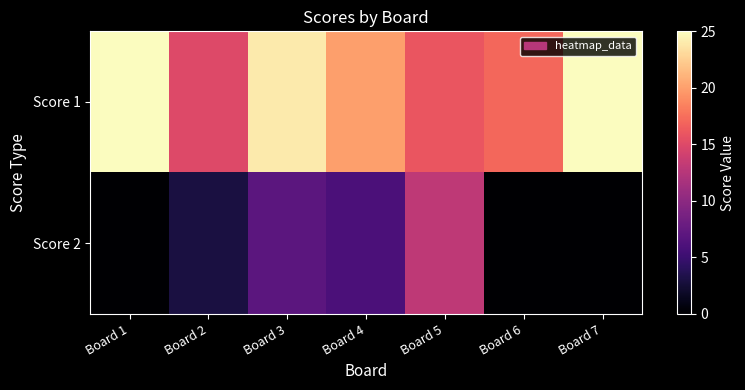

Rank the series by their maximum value, from highest to lowest.

Score 1, Score 2